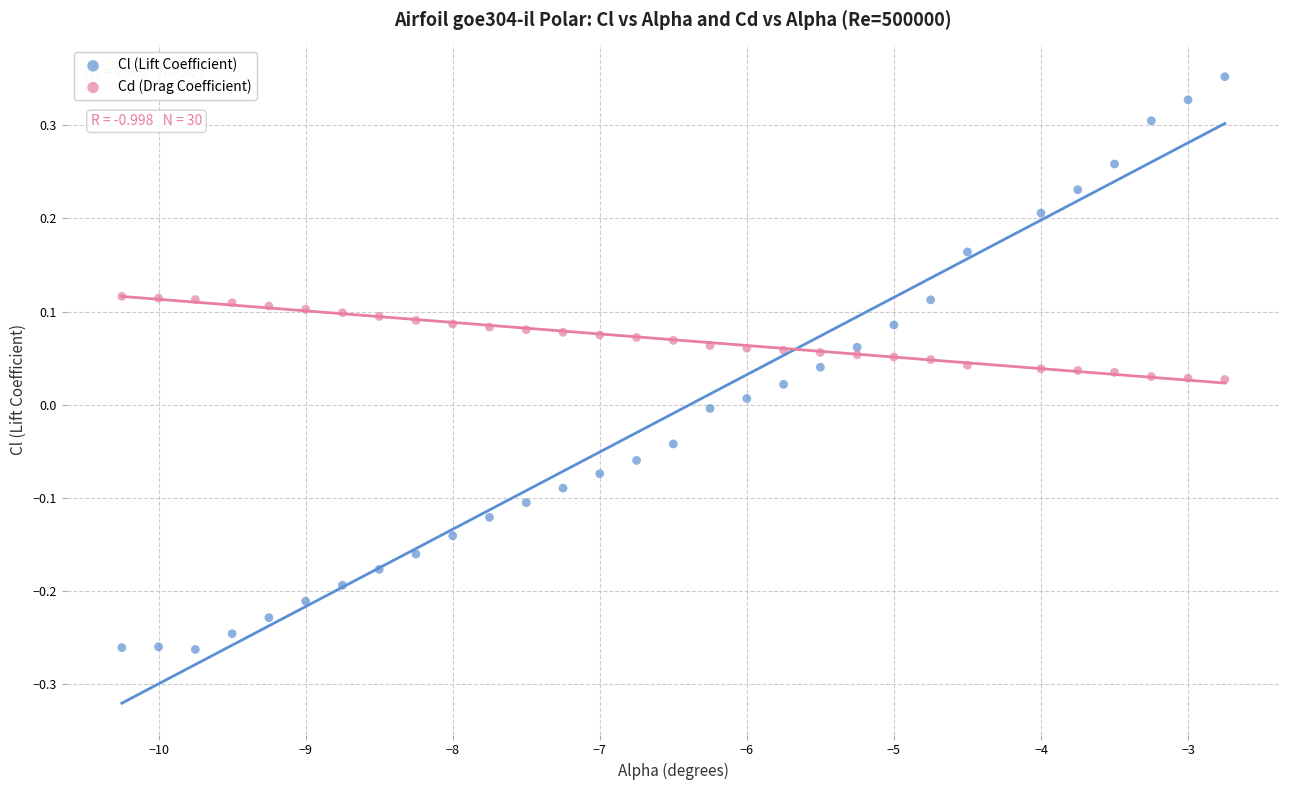

What are all the series names shown in the legend?

Cl (Lift Coefficient), Cd (Drag Coefficient)